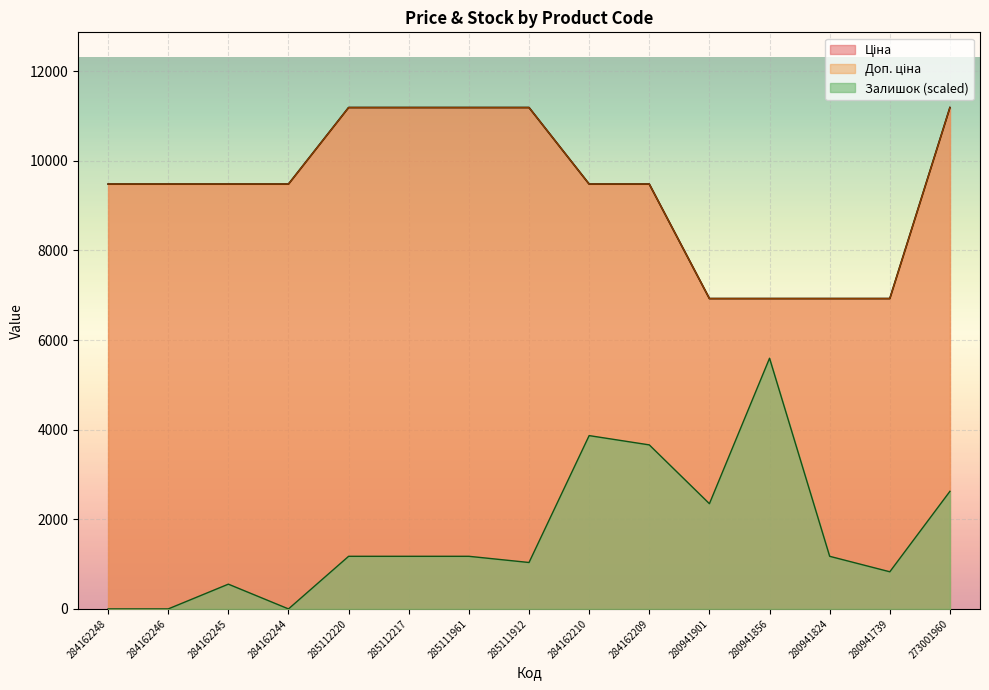

At 273001960, list the series in order from smallest to largest.

Залишок, Ціна, Доп. ціна